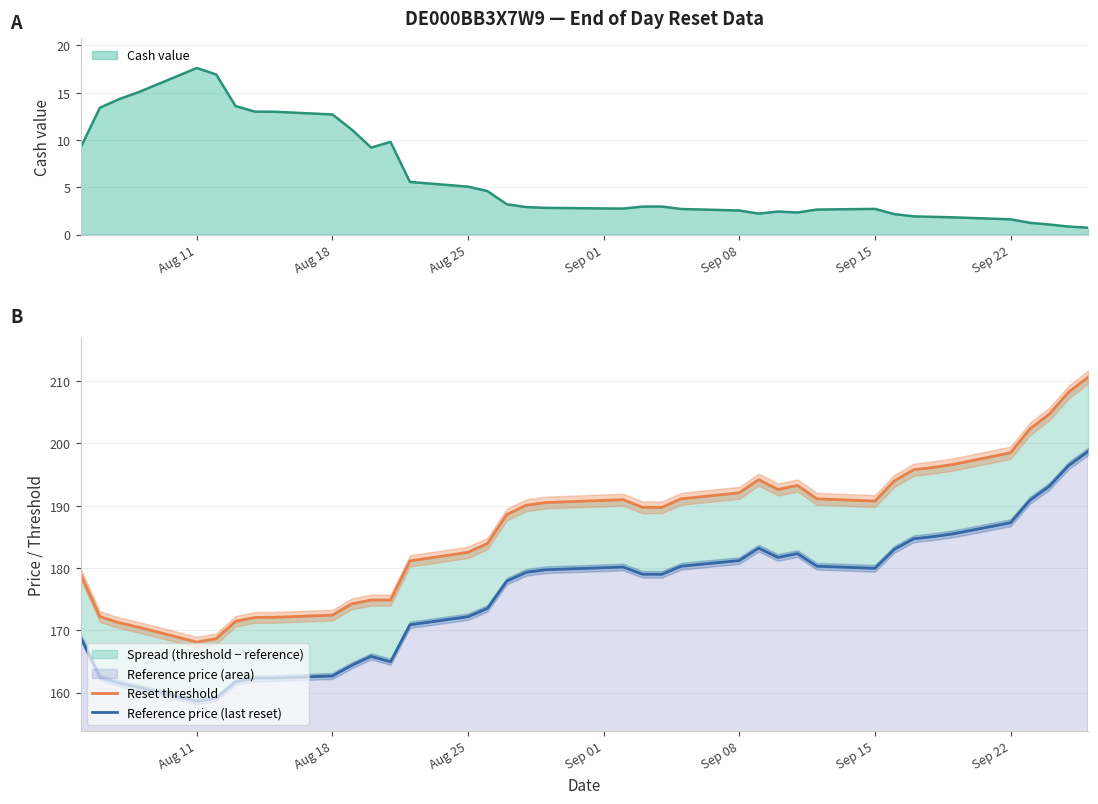

What is the average value of the Reference price (last reset) series?

175.8